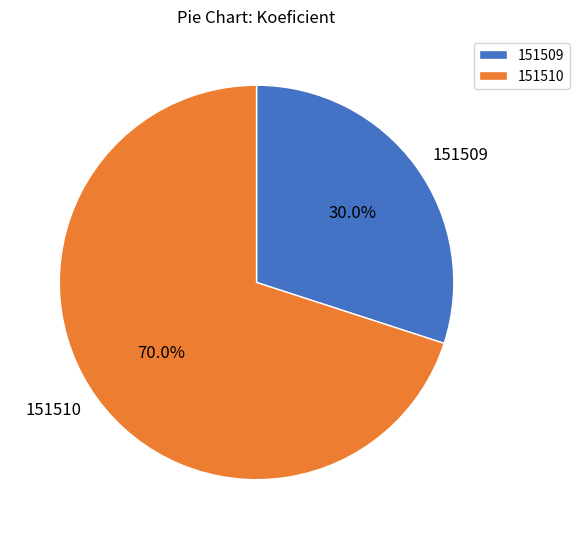

Is it true that 151509 is 22% of the pie?

False